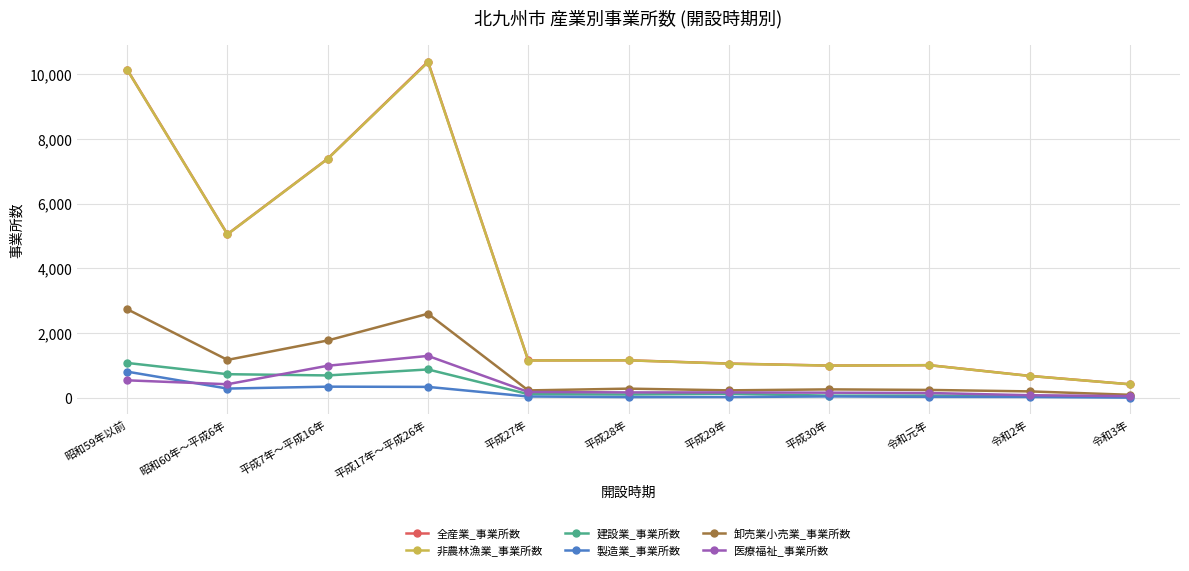

Is it true that 全産業_事業所数 equals 677 at 令和2年?

True